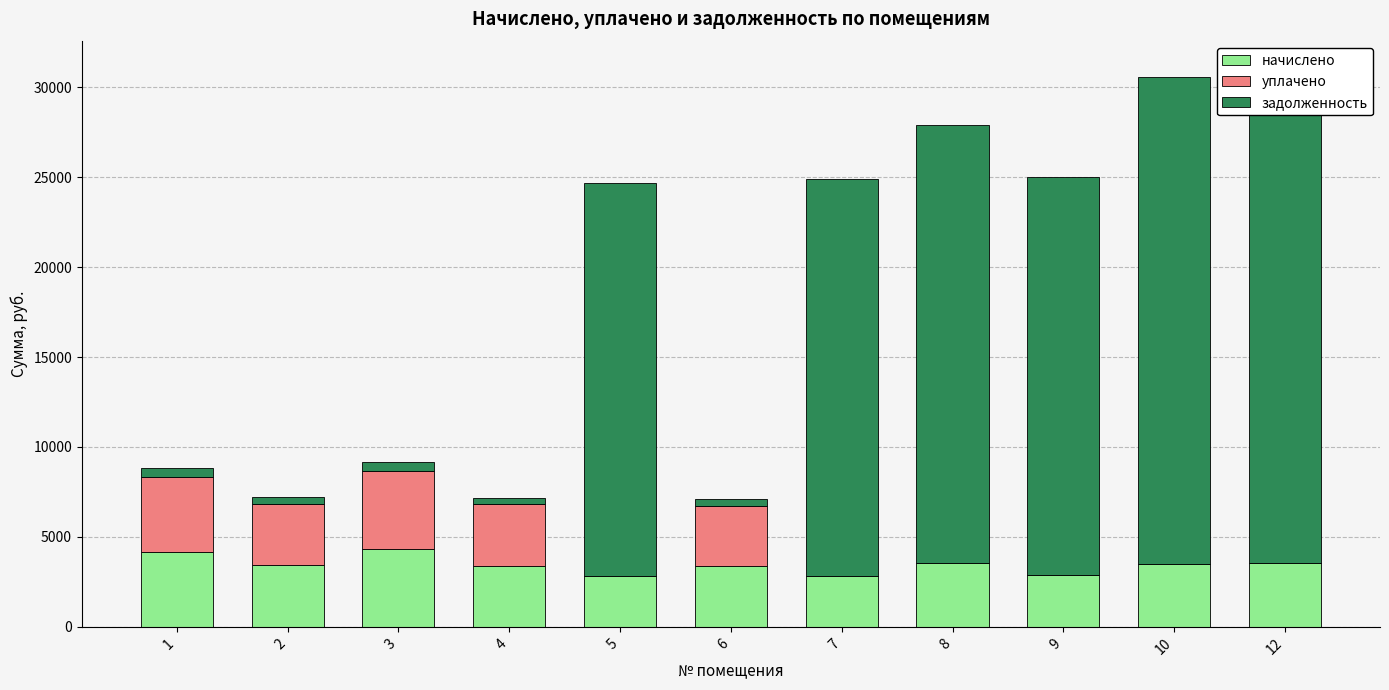

What is the minimum value for начислено?

2824.4